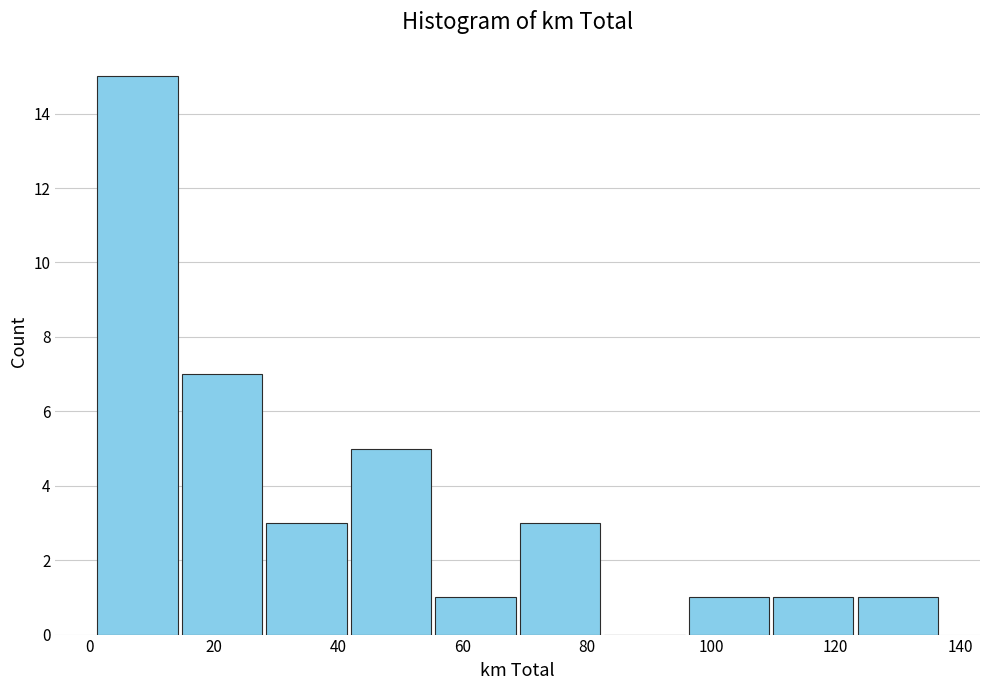

Reading left to right, transcribe this chart: for each bar, give the range it covers on the x-axis and its height. Neither the bar edges nor the heights are printed on the chart, so give them approximately, as read against the axes.

2 to 14: 15
14 to 28: 7
28 to 42: 3
42 to 56: 5
56 to 68: 1
68 to 82: 3
82 to 96: 0
96 to 110: 1
110 to 124: 1
124 to 136: 1